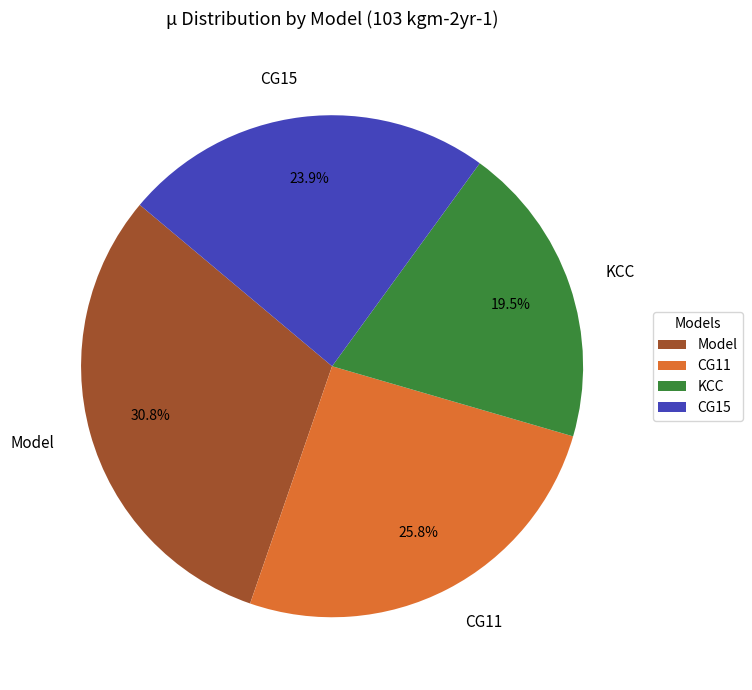

To the nearest percent, what percentage of the pie is CG11?

26%